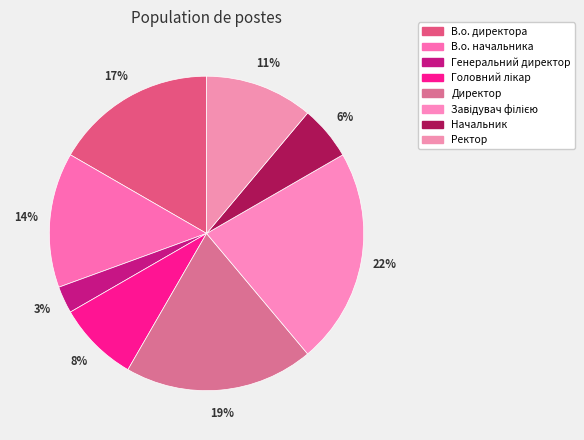

To the nearest percent, what portion does Завідувач філією represent?

22%